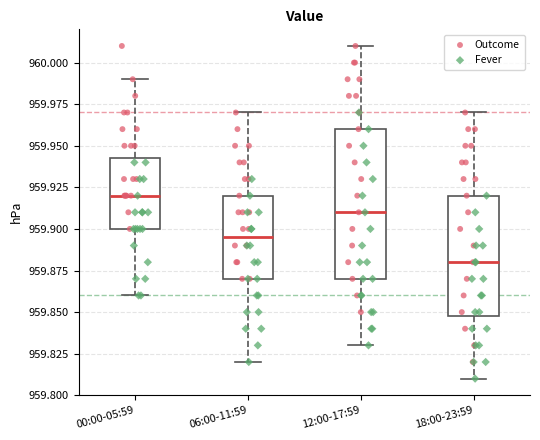

Where is the lower edge of the box for 06:00-11:59 on the y-axis? The values are not printed on the chart, so give them approximately, as read against the axis.

959.870